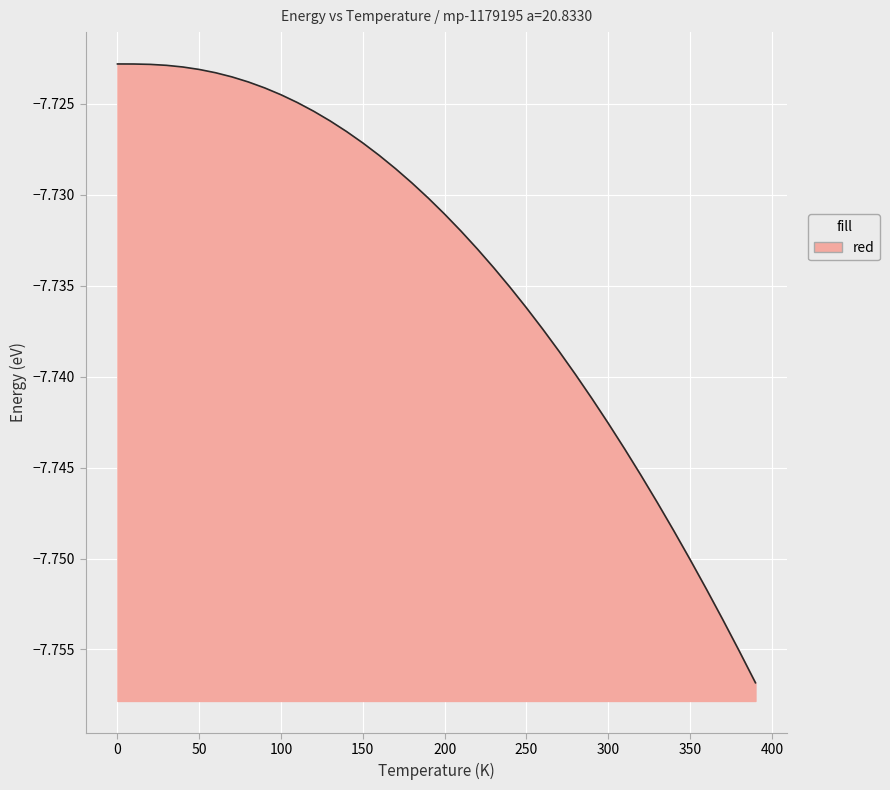

True or false: the data has more than 1 interior local peaks.

False